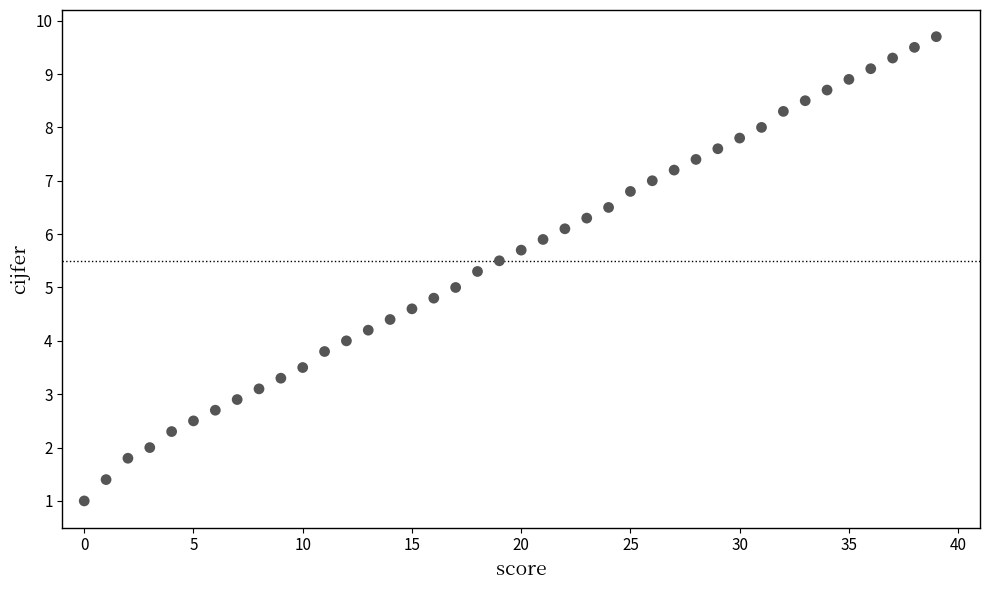

What is the range of Y values (max minus min)?

8.7